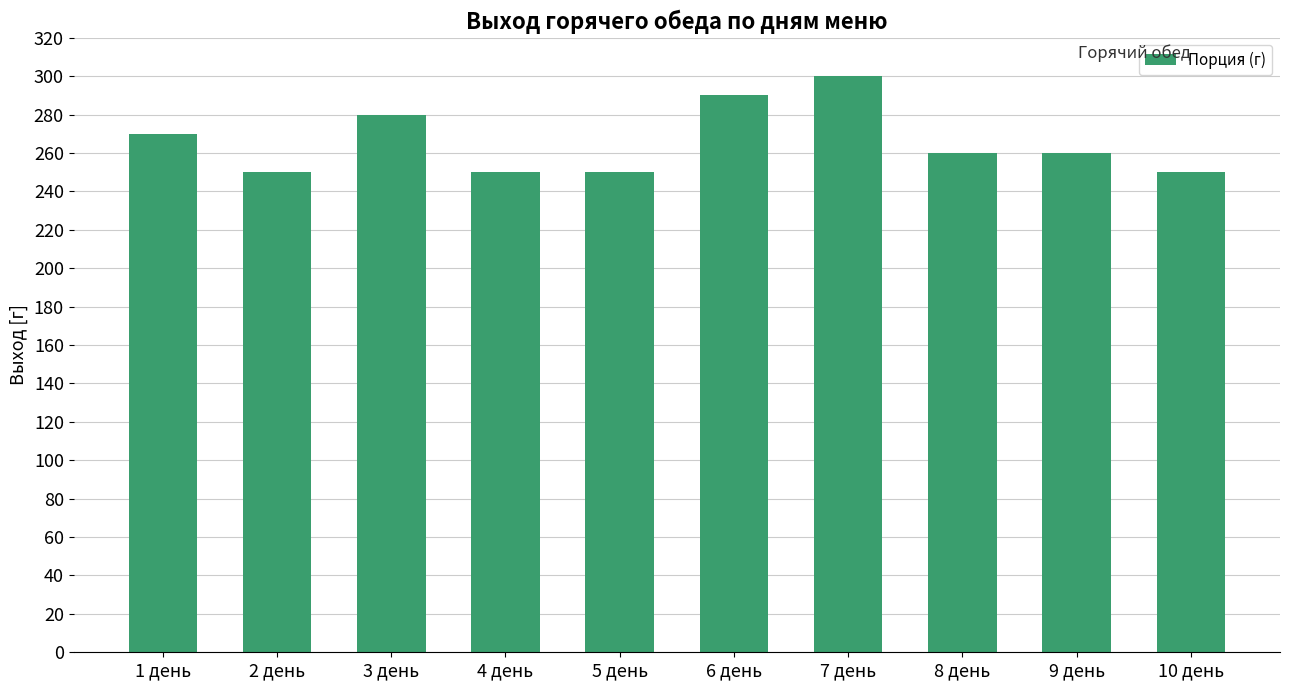

Is it true that the value at 4 день is 250?

True